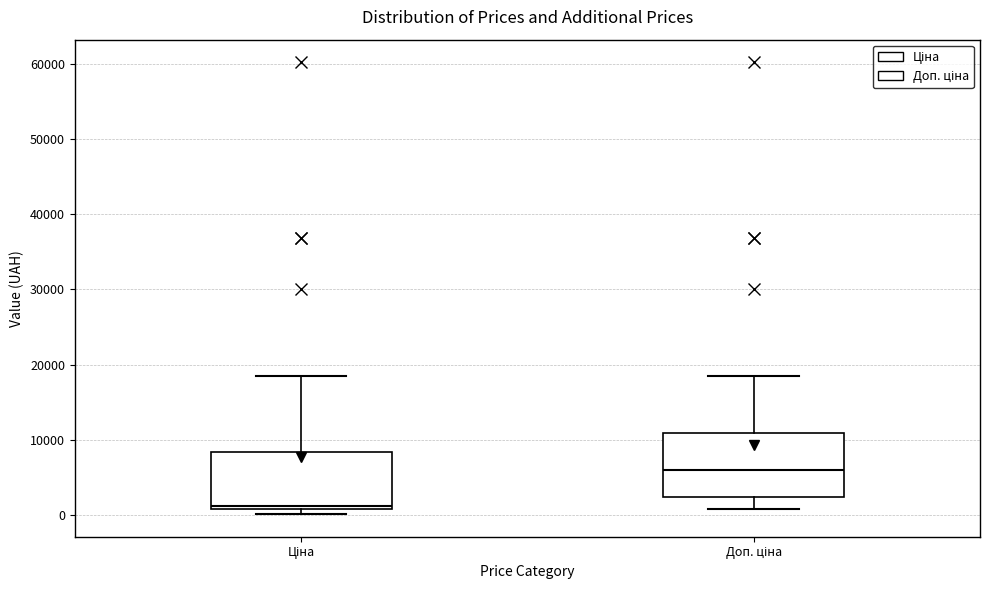

Which box's median line is the highest?

Доп. ціна